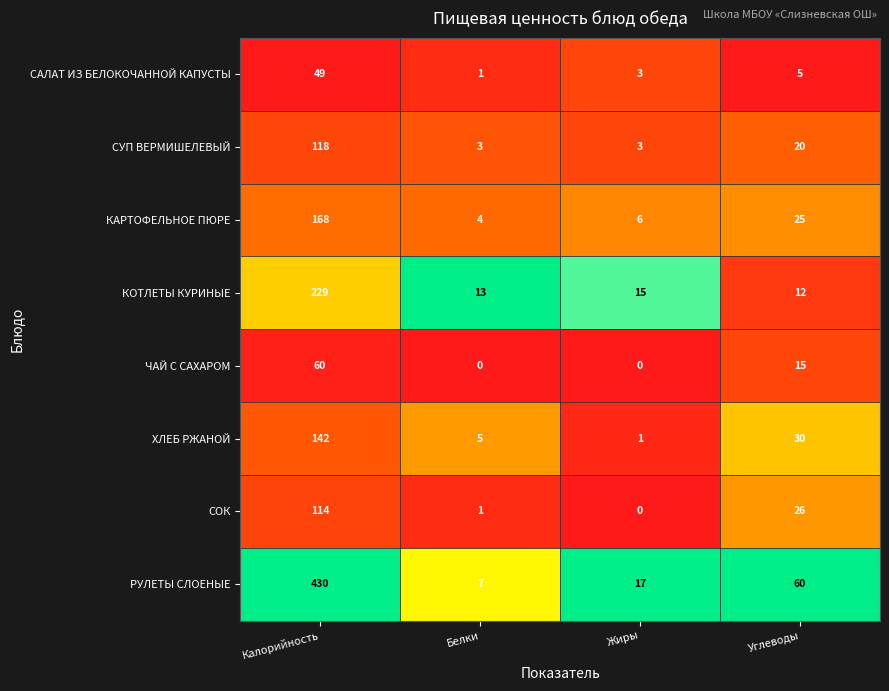

What is the sum of all КОТЛЕТЫ КУРИНЫЕ values?

269